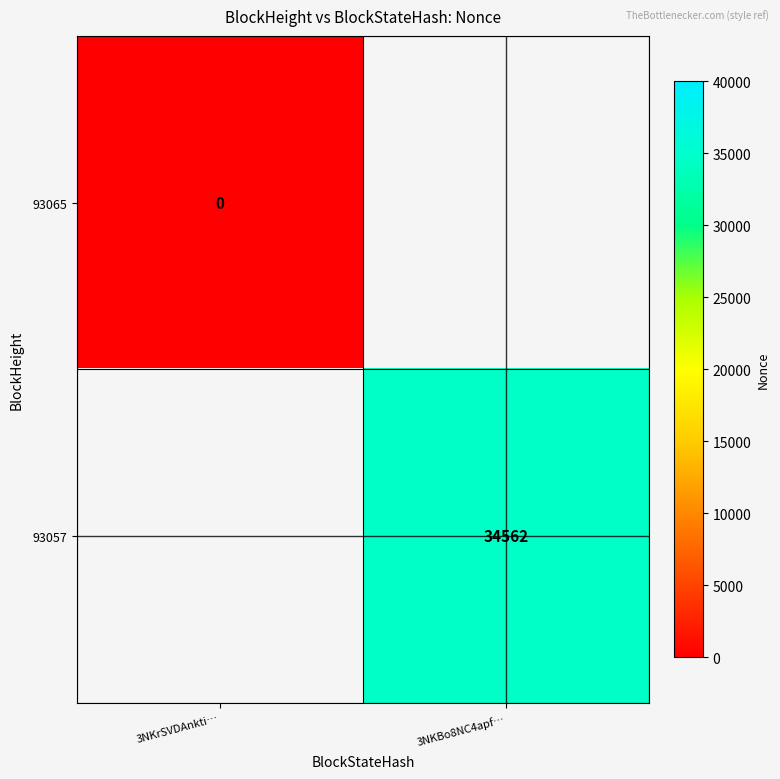

Count the number of data series in this chart.

2